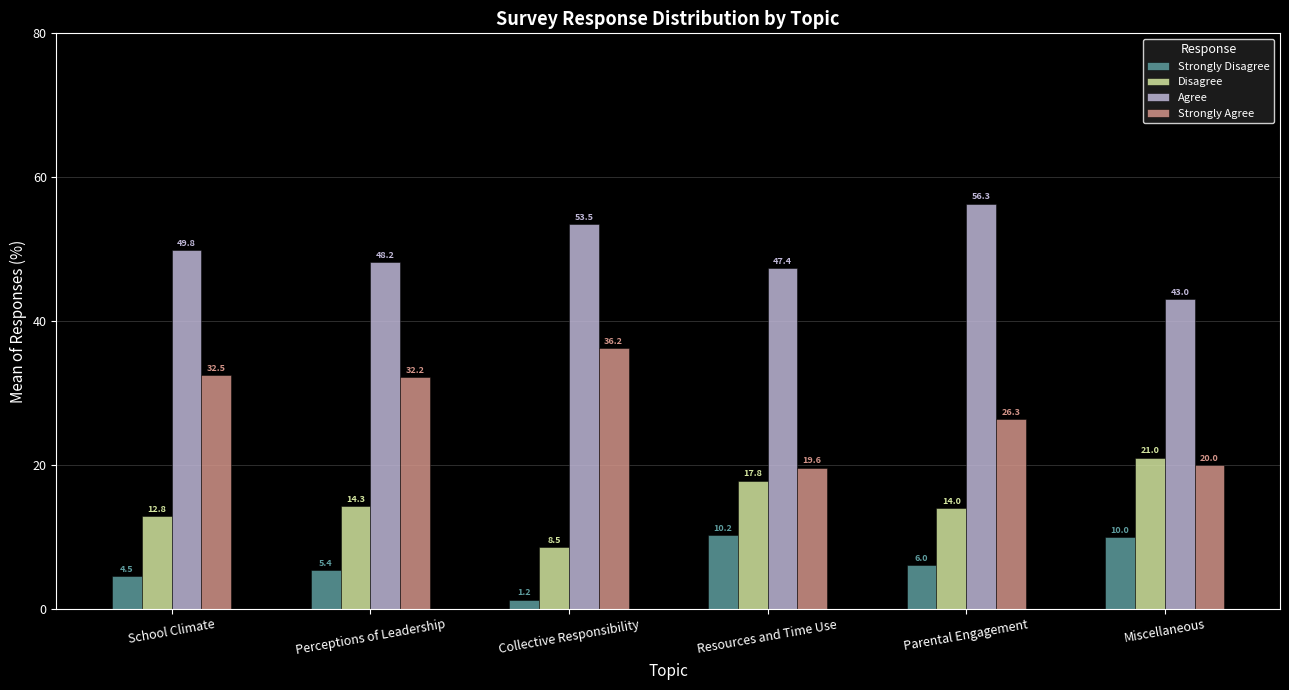

What is the difference between the maximum and minimum values in the Disagree series?

12.5